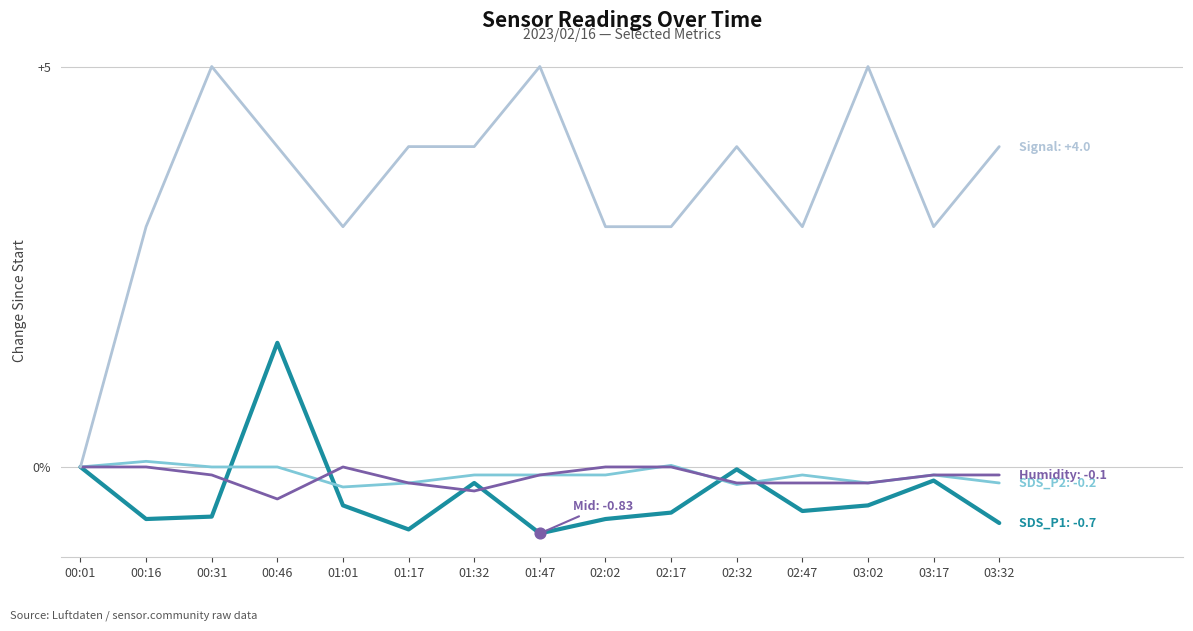

Is this an area chart (filled region under the line)?

No